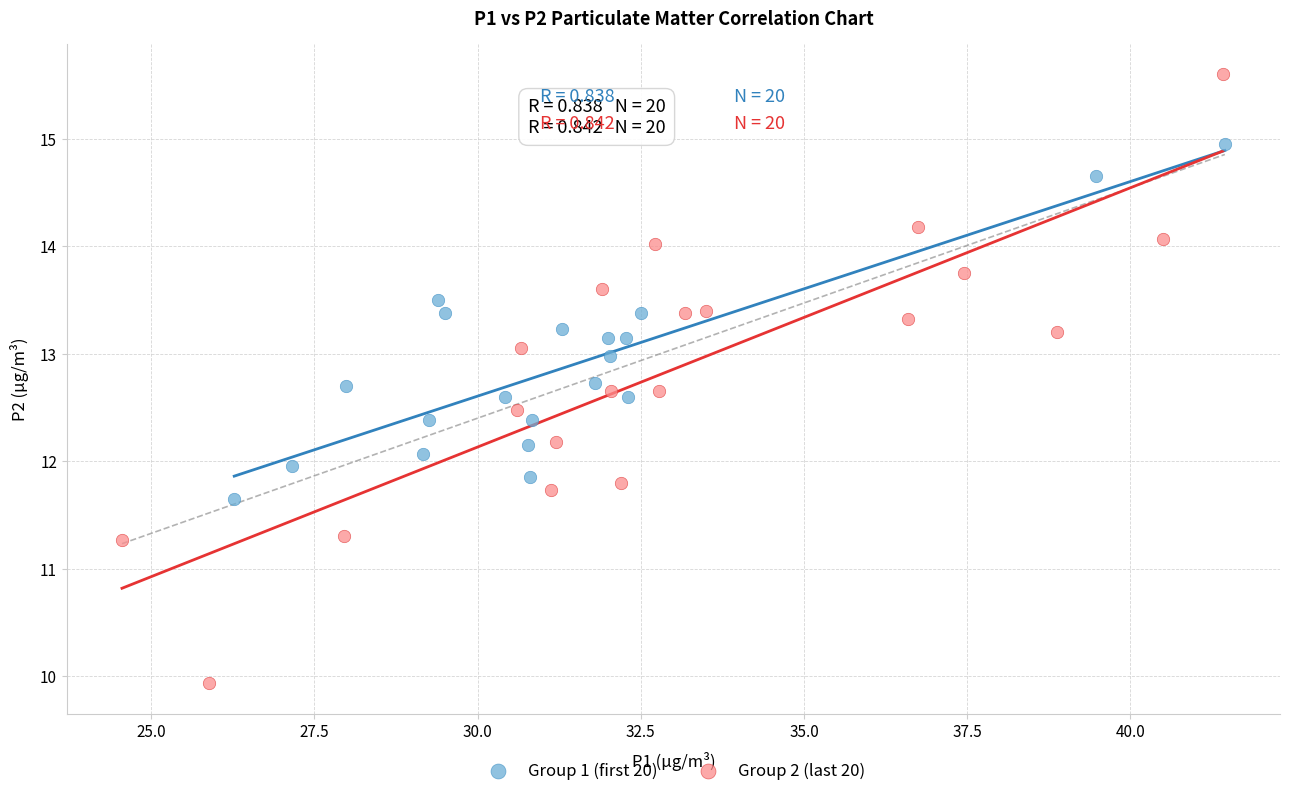

Which series reaches the minimum Y coordinate?

Group 2 (last 20)